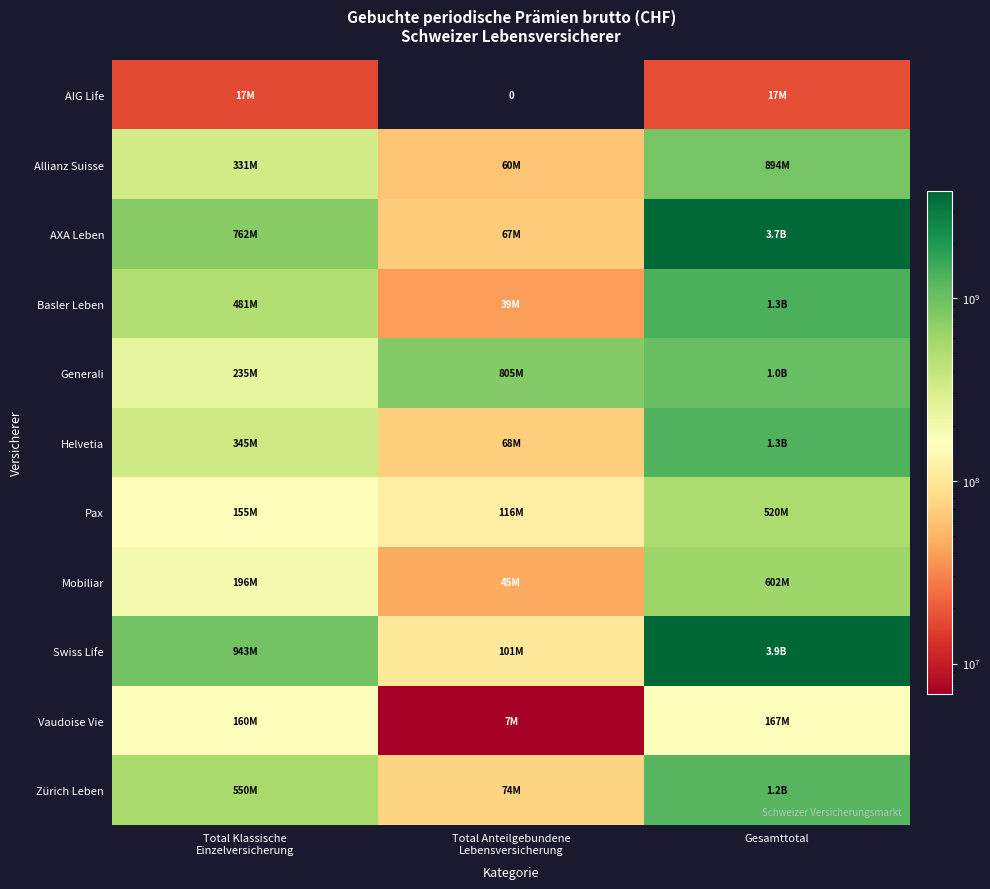

Rank the series by their maximum value, from lowest to highest.

AIG Life, Vaudoise Vie, Pax, Mobiliar, Allianz Suisse, Generali, Zürich Leben, Helvetia, Basler Leben, AXA Leben, Swiss Life